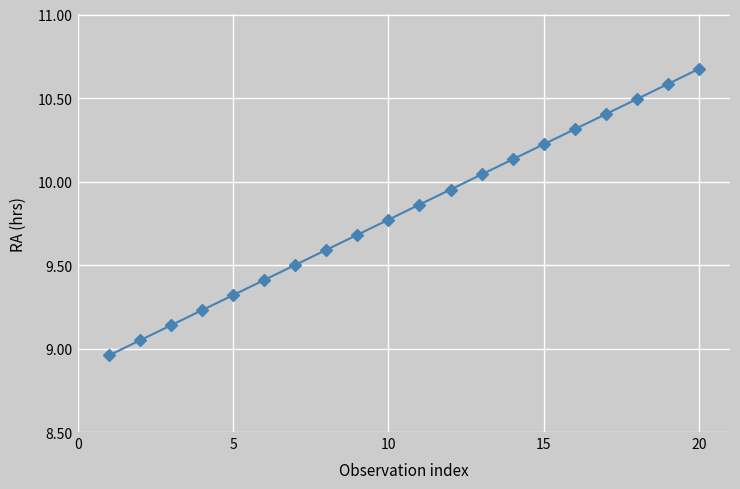

What is the sum of all values?

196.3